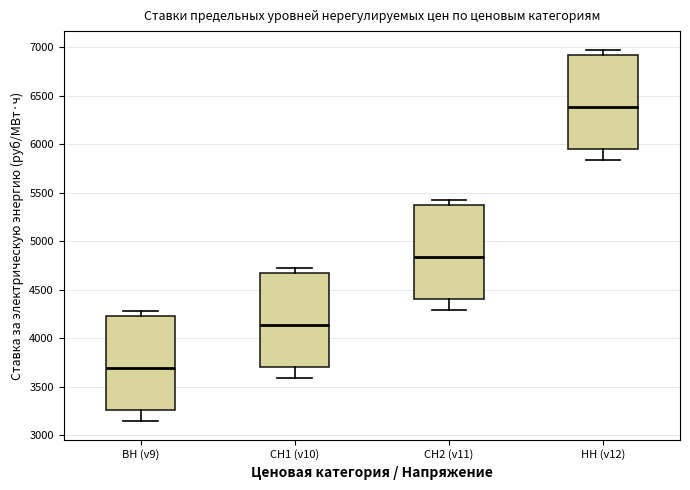

Which box's median line is the highest?

НН (v12)